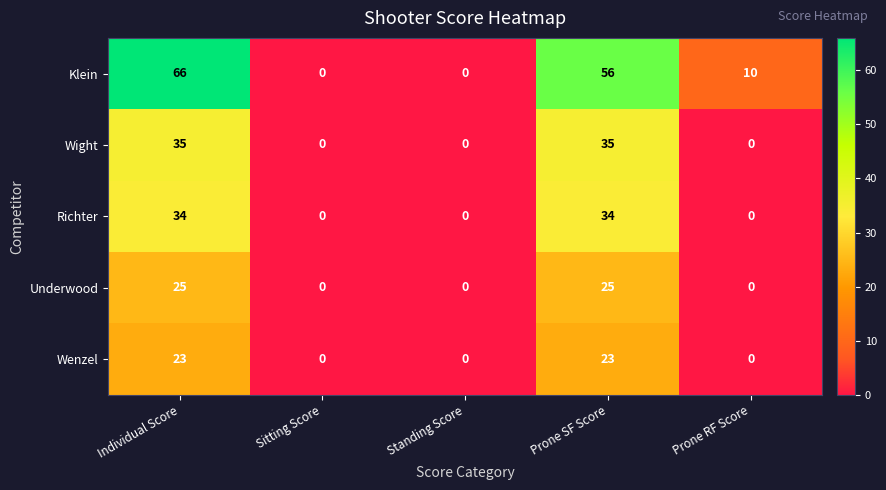

How many data points does each series have?

5